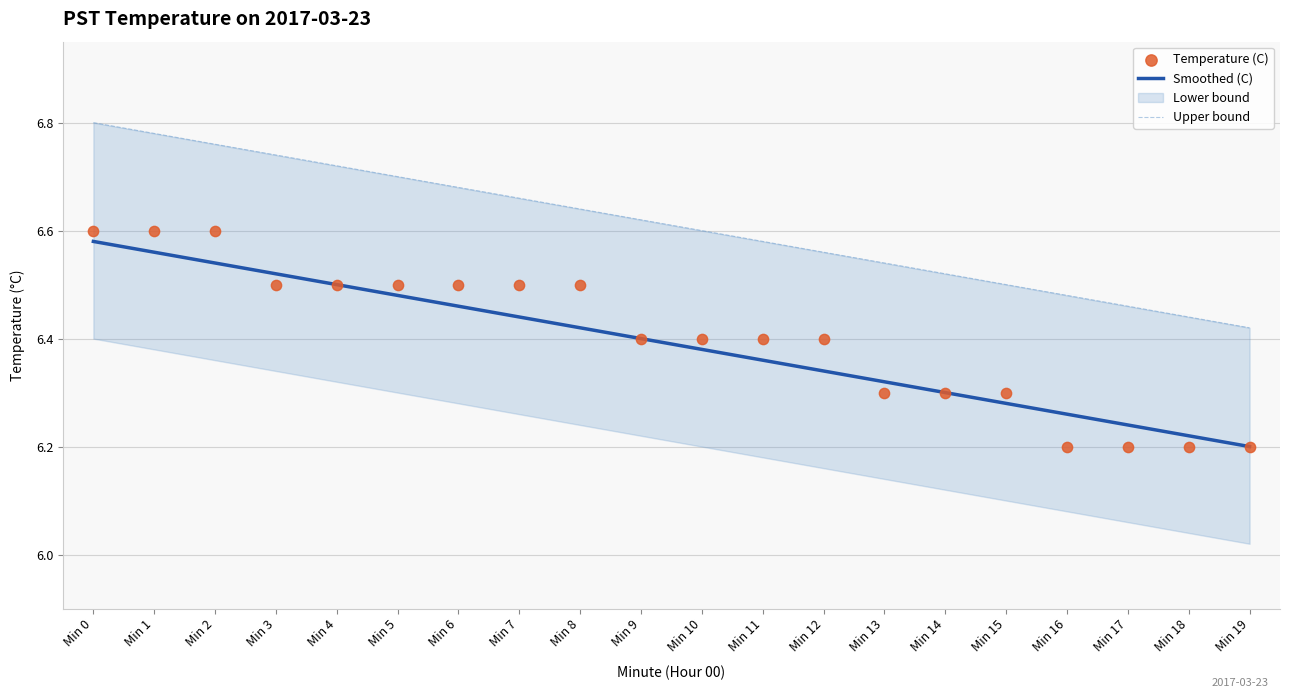

At how many categories does at least one series exceed 6?

20